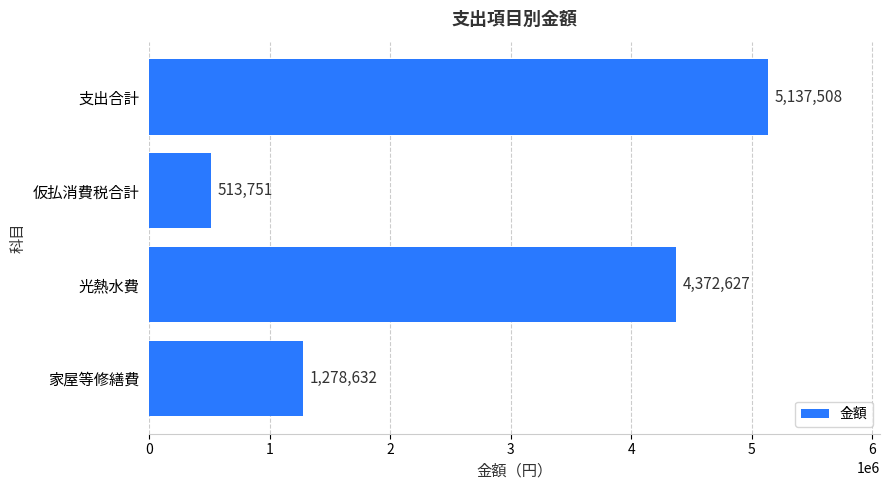

Where is the data nearest to the value 2825629?

家屋等修繕費